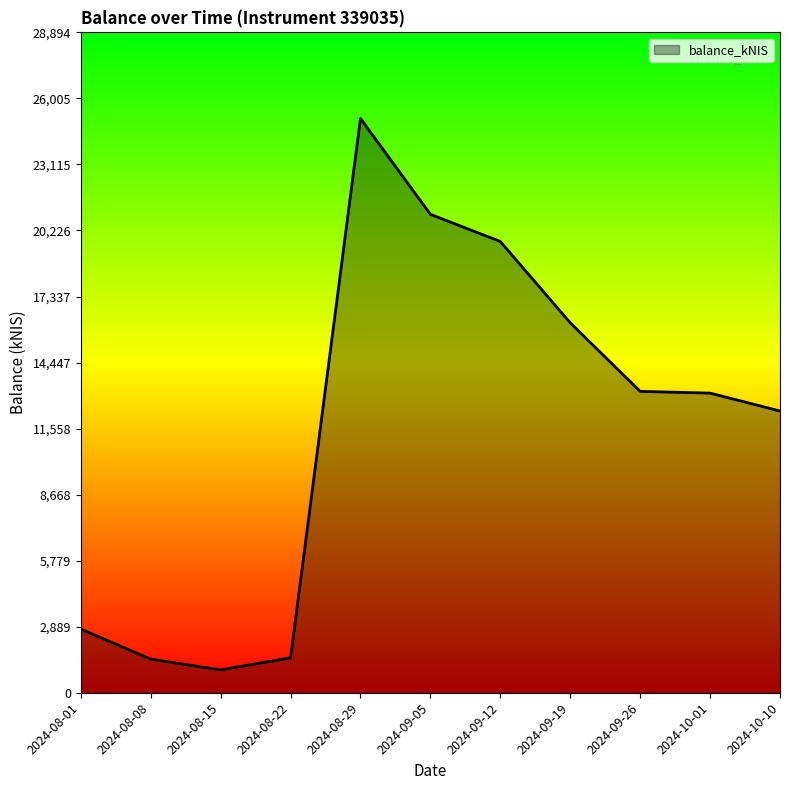

What is the average value?

11581.5